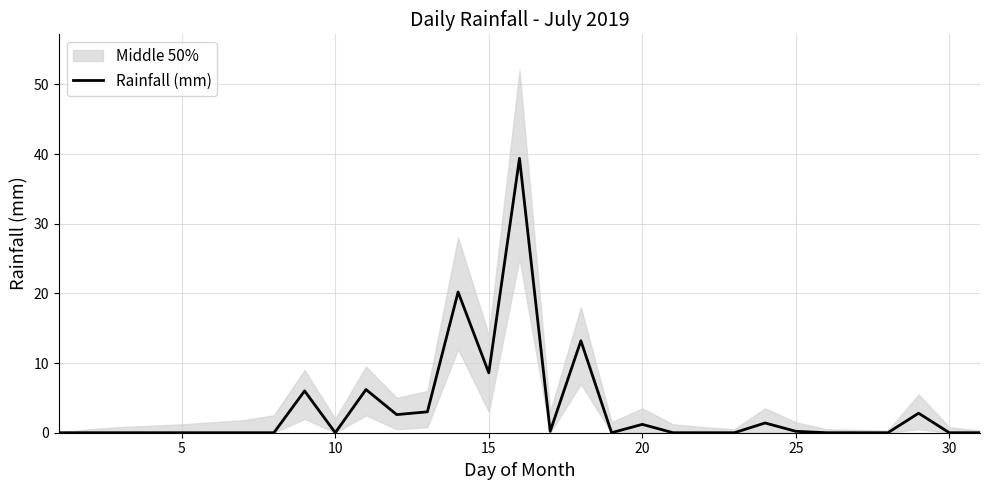

What is the maximum value for Rainfall (mm)?

39.4